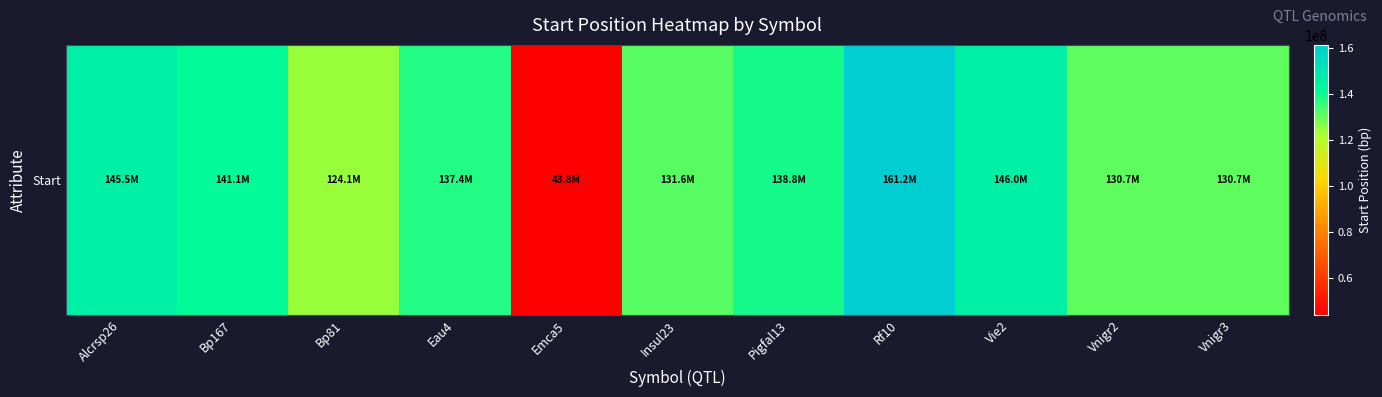

The chart shows a value of 145956084 at Vie2. True or false?

True